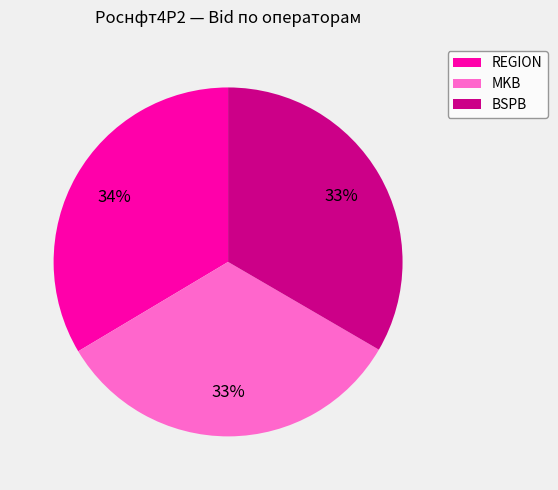

To the nearest percent, what percentage of the pie is REGION?

34%